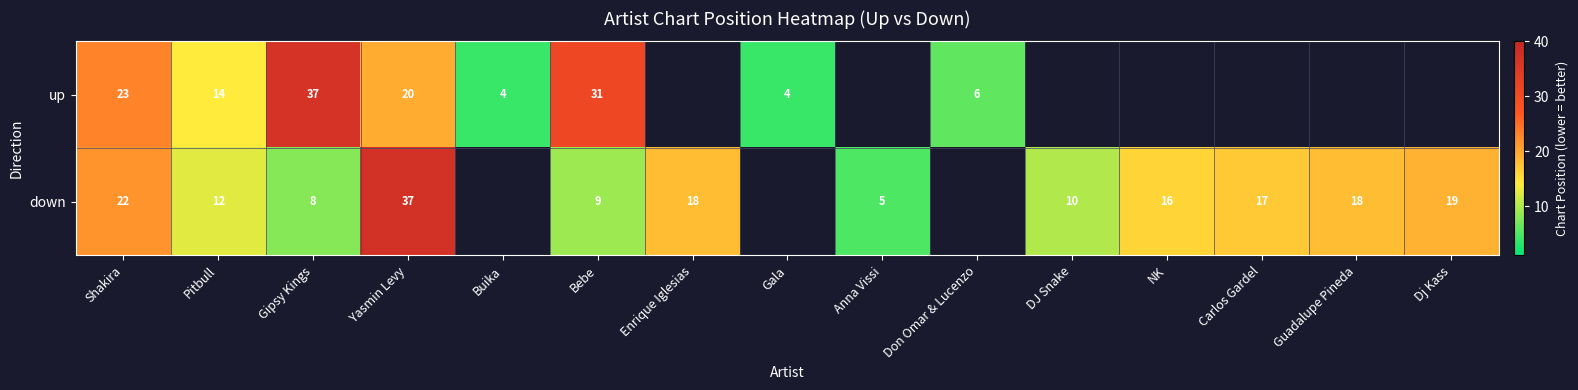

Count the number of data series in this chart.

2